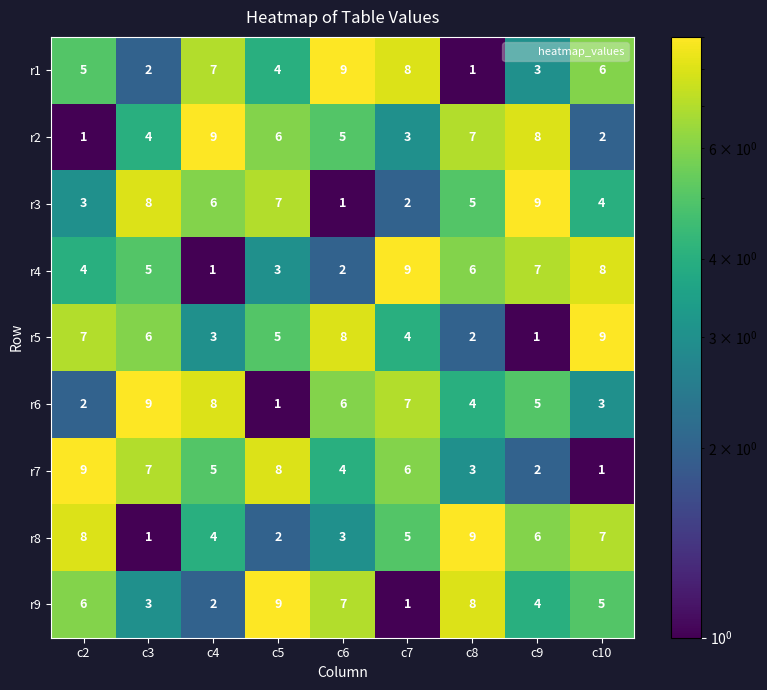

What is the difference between the highest and lowest values at c7?

8